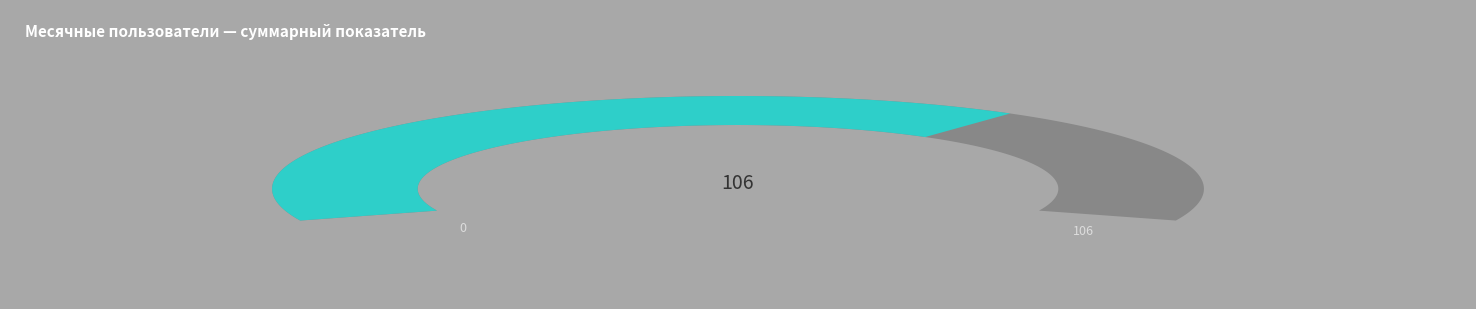

Is it true that 4 is 8% of the pie?

False